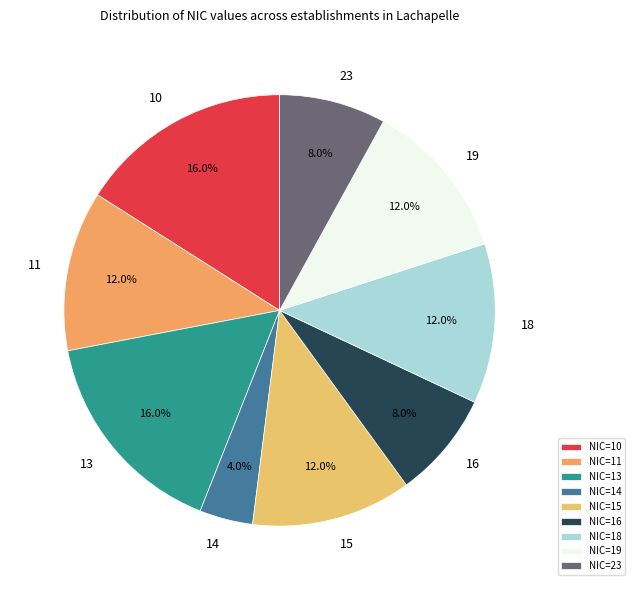

How many slices are in this pie chart?

9